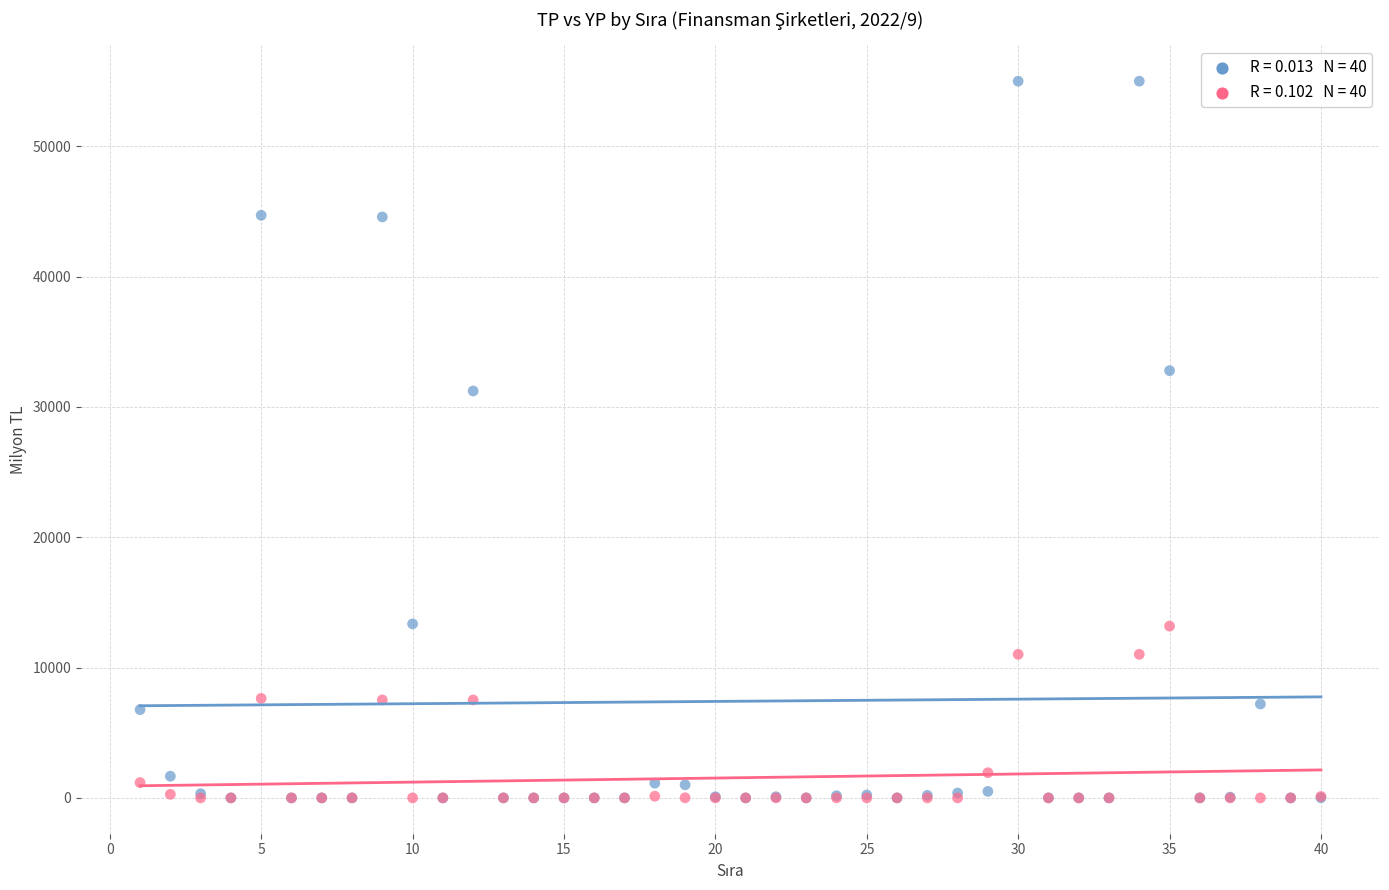

Across all series, what Y value is closest to 27502?

31231